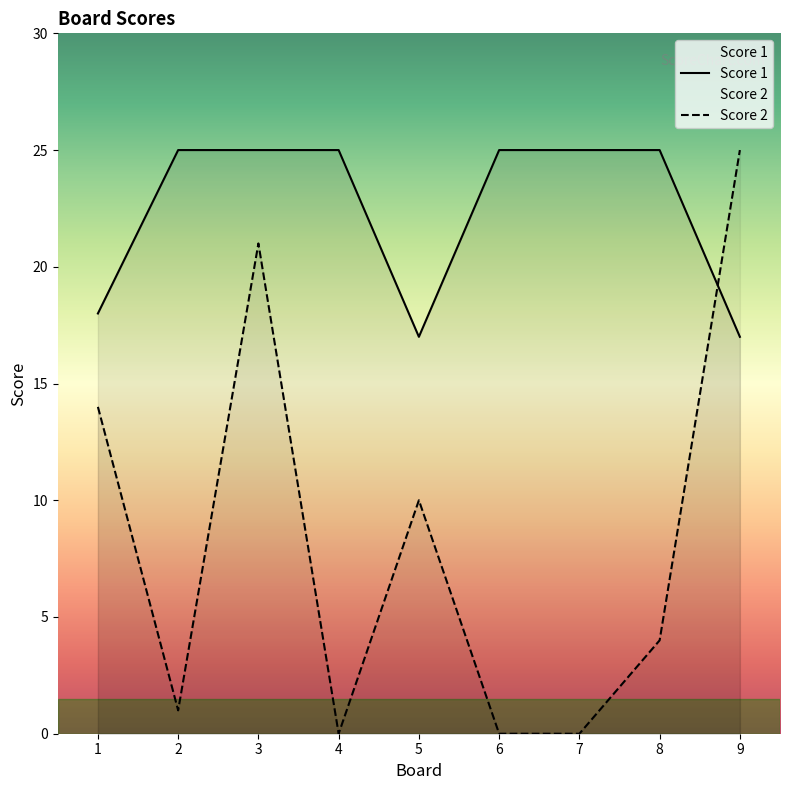

Count the Score 1 values in the range 18 to 25.

7